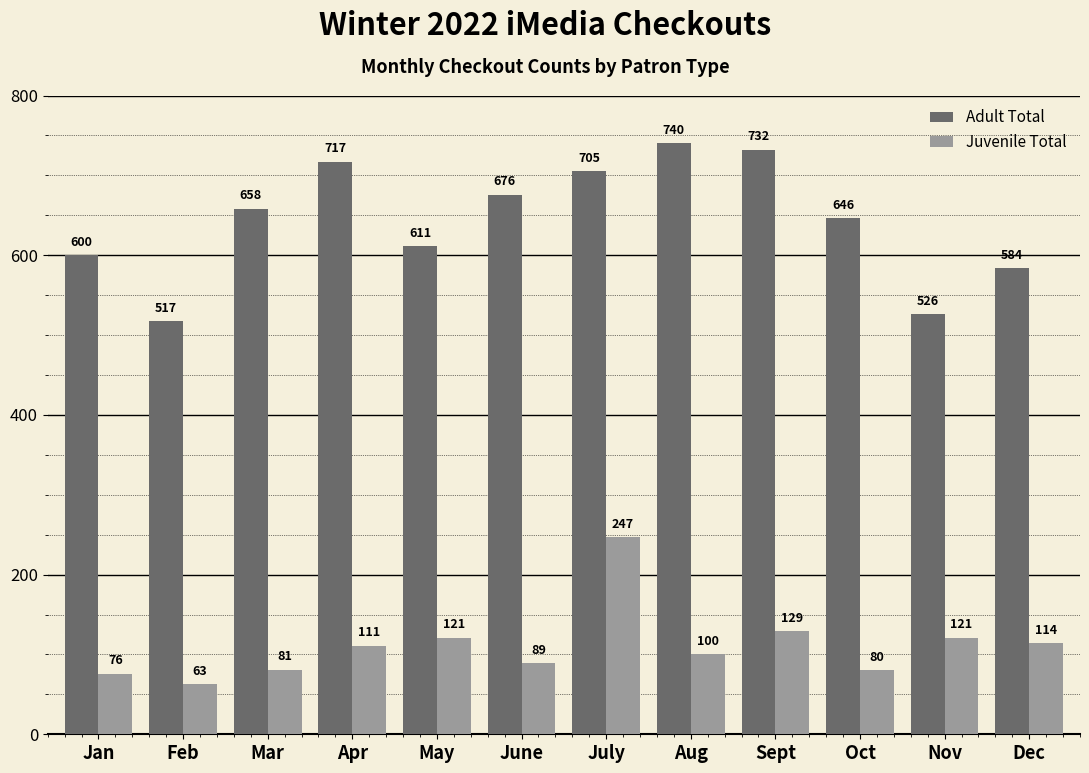

How many series are shown in this chart?

2